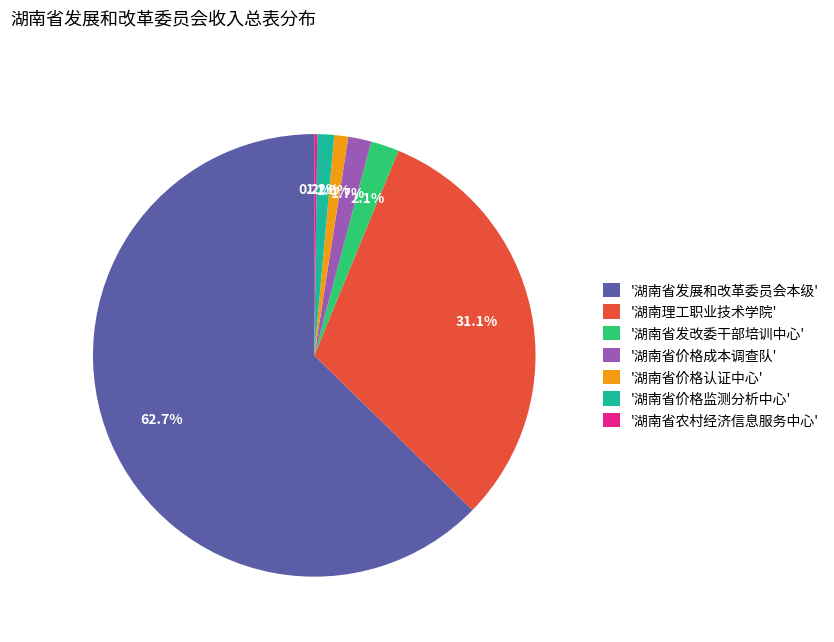

What is the largest slice in the pie chart?

'湖南省发展和改革委员会本级'